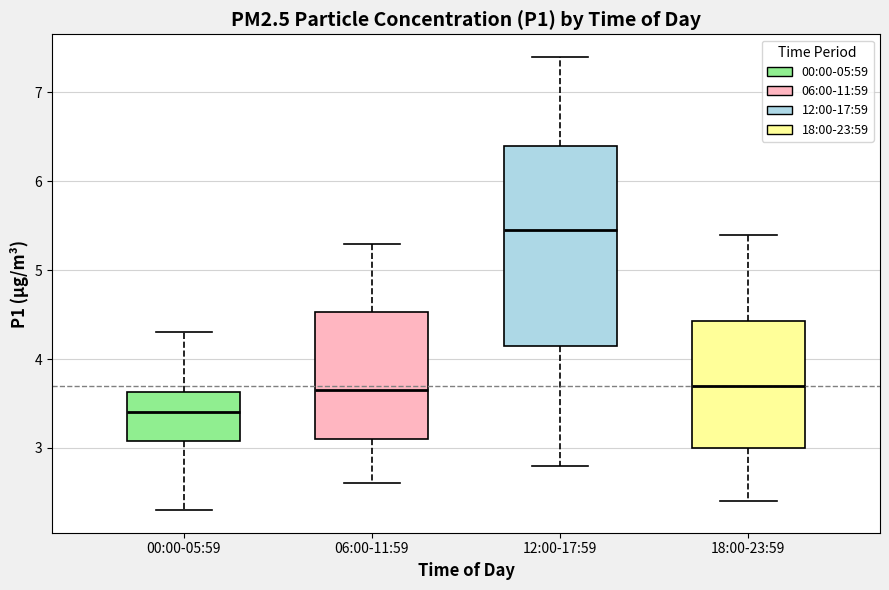

Reading left to right, transcribe this box plot: for each box, give where its median line is, the range the box spans, and where its two whiskers end, as read against the y-axis. The values are not printed on the chart, so give them approximately, as read against the axis.

00:00-05:59: median 3.4, box 3.1 to 3.6, whiskers 2.3 to 4.3
06:00-11:59: median 3.7, box 3.1 to 4.5, whiskers 2.6 to 5.3
12:00-17:59: median 5.5, box 4.2 to 6.4, whiskers 2.8 to 7.4
18:00-23:59: median 3.7, box 3.0 to 4.4, whiskers 2.4 to 5.4